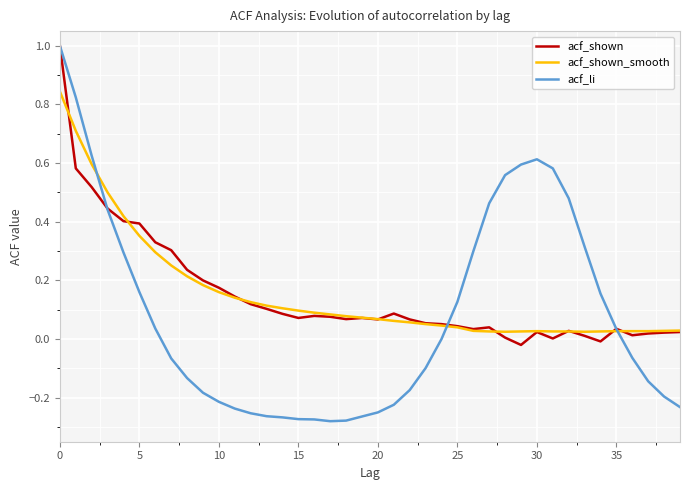

Which series has the largest range (max minus min)?

acf_li